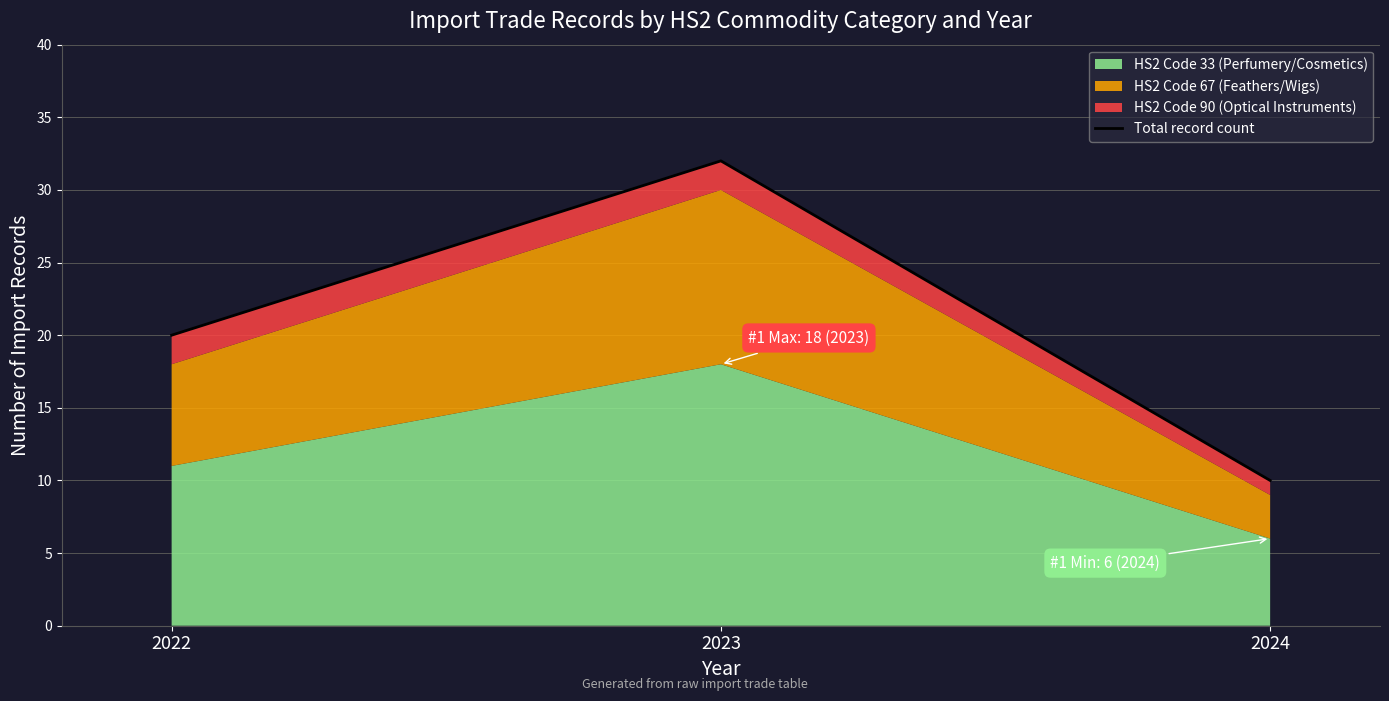

Which label corresponds to the smallest value in the chart?

2024